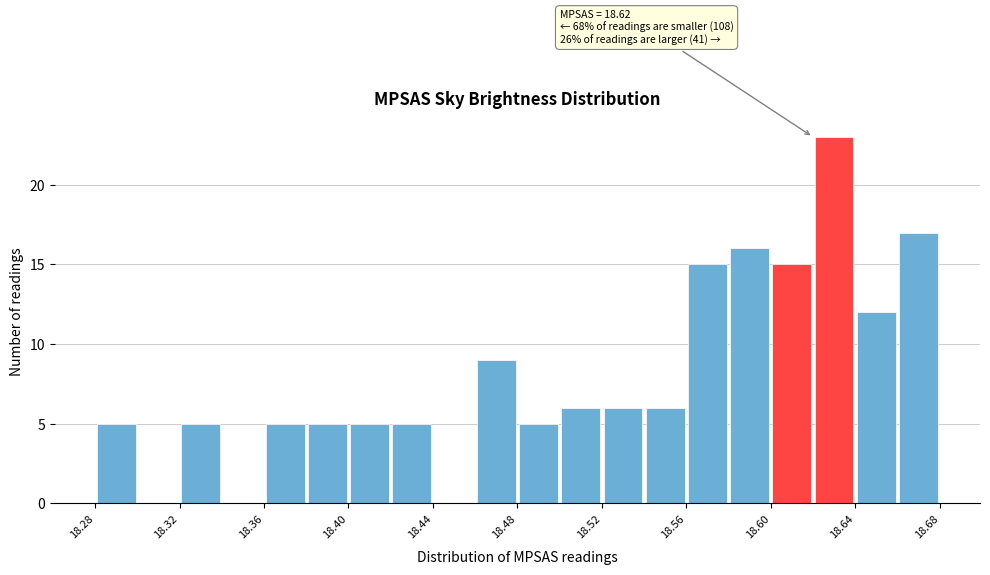

Over which range of the x-axis is the bar tallest?

18.62 to 18.64